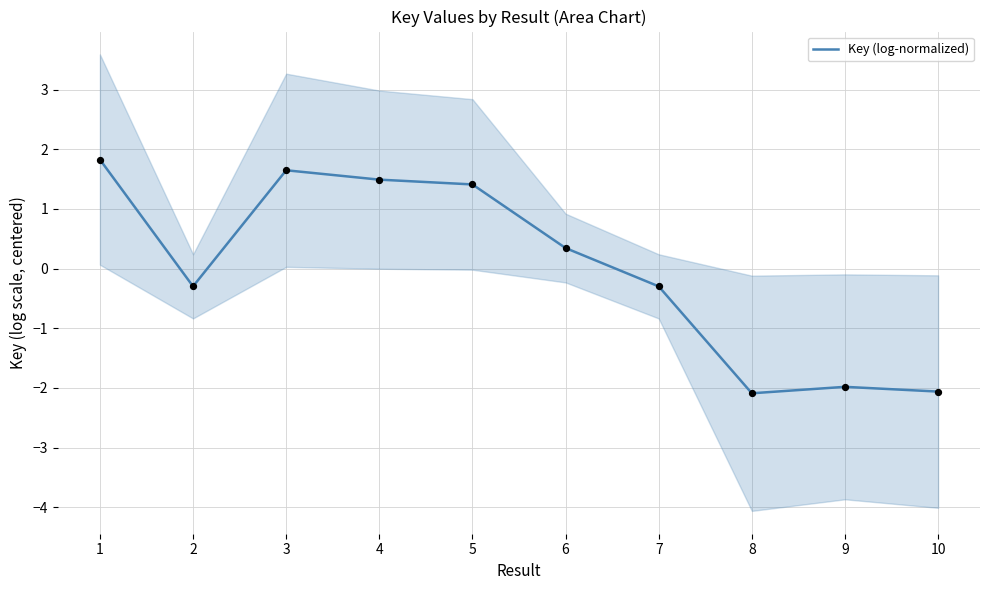

Between 7 and 6, which is larger?

6